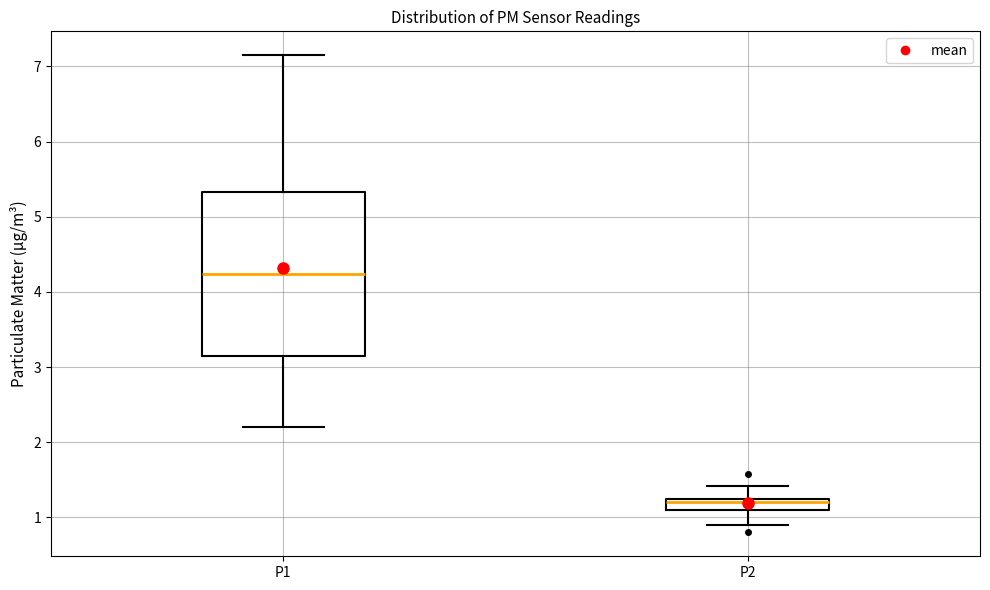

Comparing the boxes themselves (not the whiskers), which one is the tallest?

P1